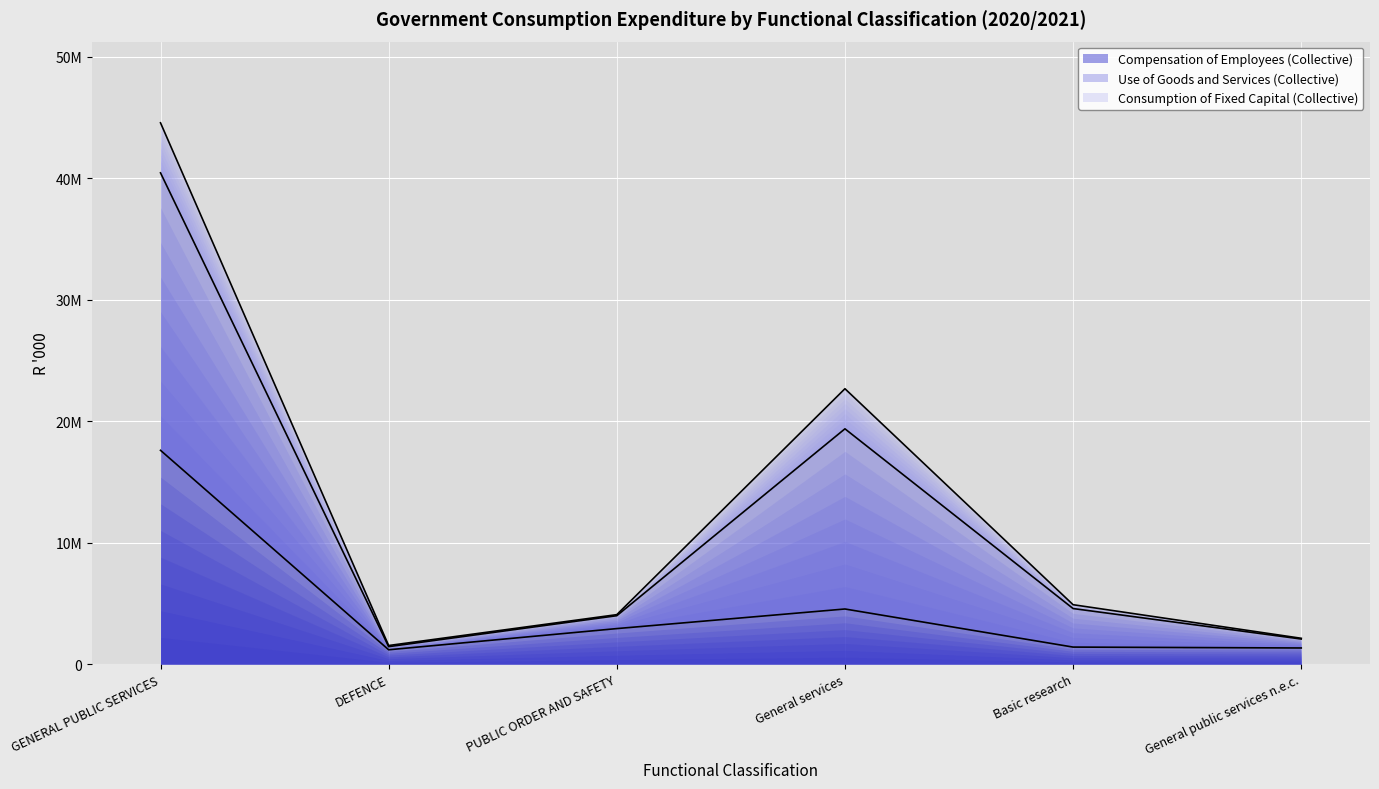

At which category does Compensation of Employees (Collective) reach its first local valley?

DEFENCE